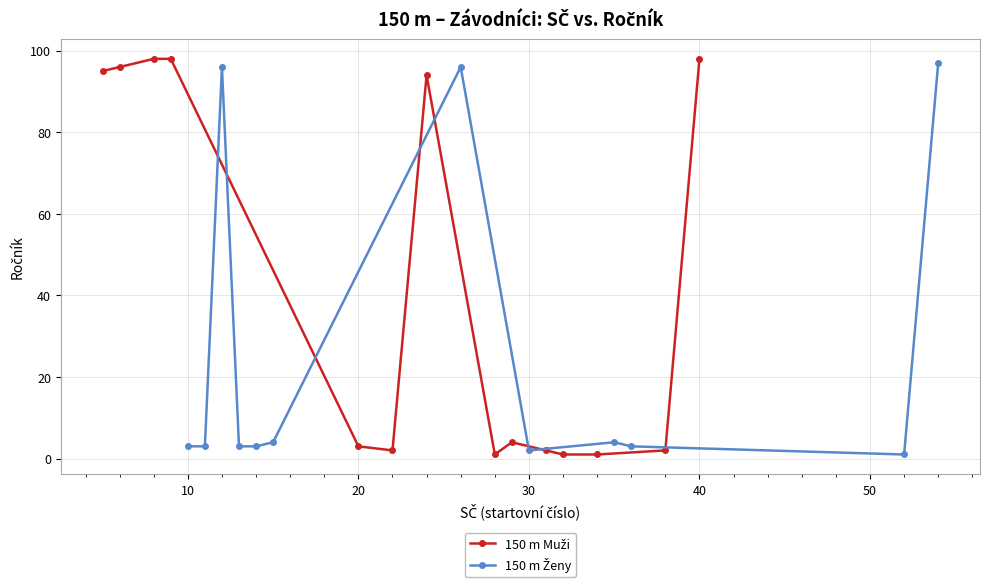

What are all the series names shown in the legend?

150 m Muži, 150 m Ženy